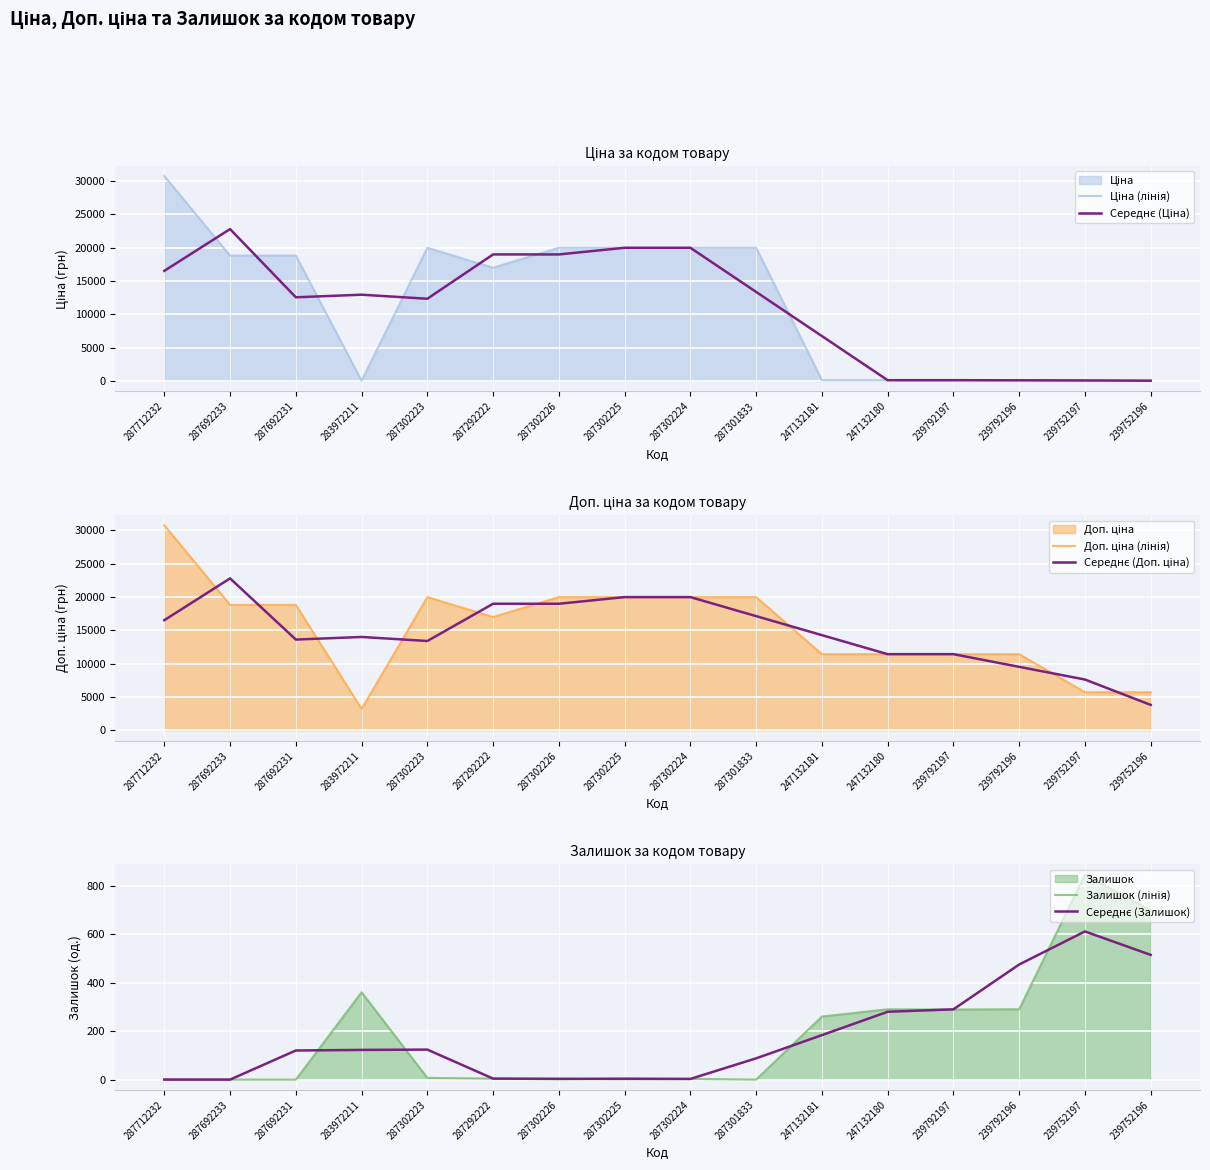

Reading left to right, transcribe all the data shown in this chart.

Ціна (лінія): 30717.1	18796.8	18796.8	32.0	19964.2	16976.3	19964.2	19964.2	19964.2	19964.2	114.1	114.1	114.1	114.1	57.0	57.0
Середнє (Ціна): 16504.6	22770.2	12541.9	12931.0	12324.2	18968.2	18968.2	19964.2	19964.2	13347.5	6730.8	114.1	114.1	95.1	76.1	38.0
Доп. ціна (лінія): 30717.1	18796.8	18796.8	3205.0	19964.2	16976.3	19964.2	19964.2	19964.2	19964.2	11410.0	11410.0	11410.0	11410.0	5705.0	5705.0
Середнє (Доп. ціна): 16504.6	22770.2	13599.5	13988.7	13381.8	18968.2	18968.2	19964.2	19964.2	17112.8	14261.4	11410.0	11410.0	9508.3	7606.7	3803.3
Залишок (лінія): 0.0	0.0	0.0	360.0	7.0	4.0	1.0	5.0	3.0	0.0	260.0	290.0	289.0	290.0	845.0	698.0
Середнє (Залишок): 0.0	0.0	120.0	122.3	123.7	4.0	3.3	3.0	2.7	87.7	183.3	279.7	289.7	474.7	611.0	514.3